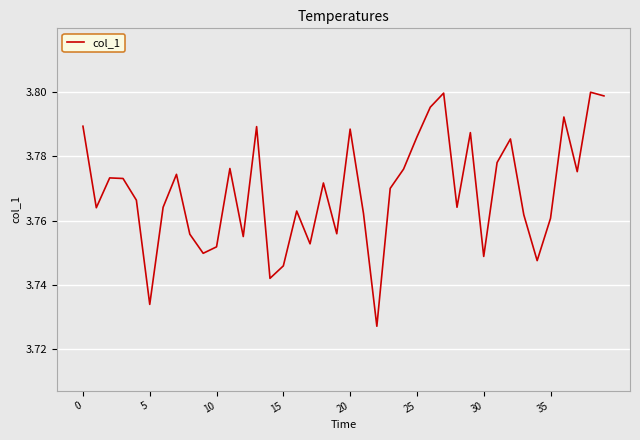

What is the average value?

3.8